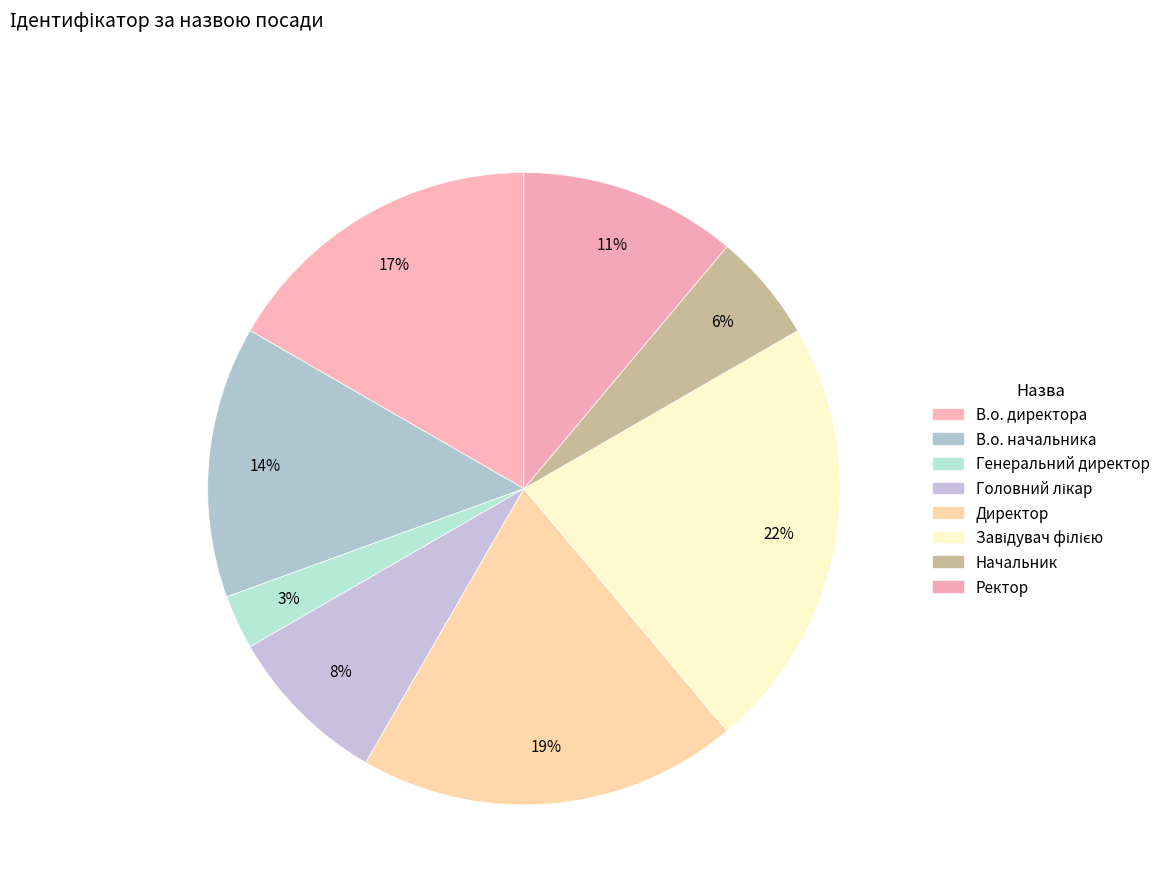

How many slices are in this pie chart?

8